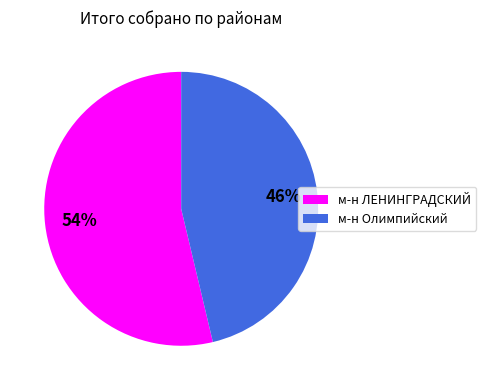

To the nearest percent, what is the average slice percentage?

50%